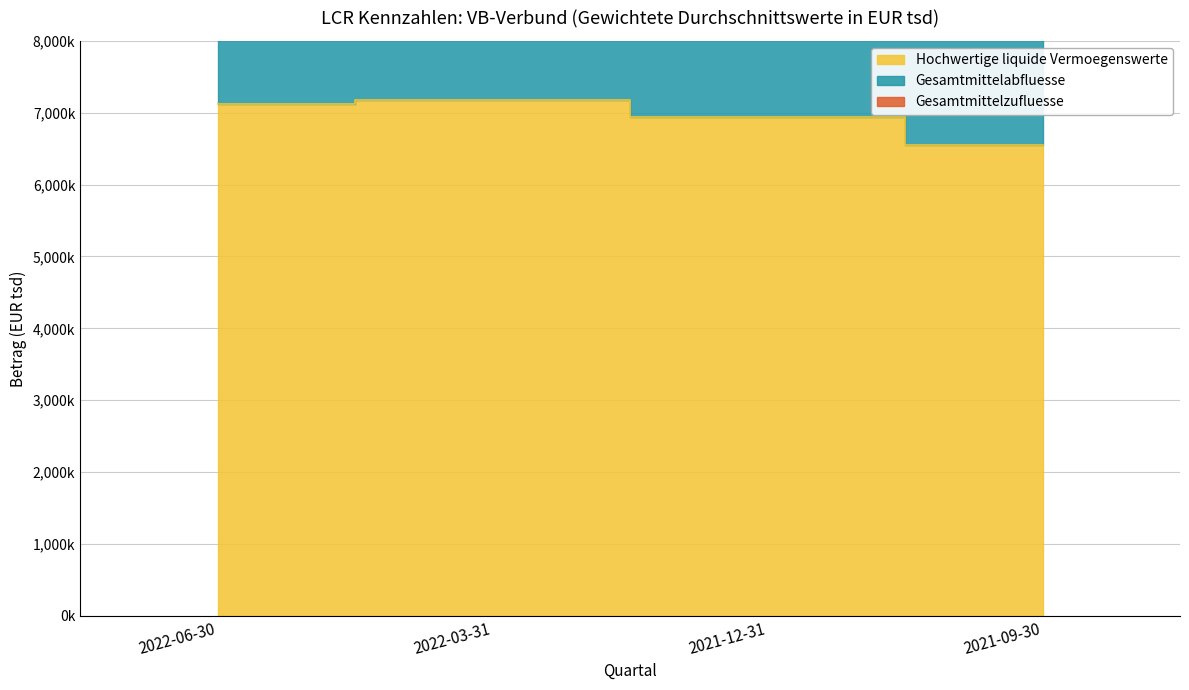

Reading left to right, extract all data points from this chart.

Hochwertige liquide Vermoegenswerte: 2022-06-30=7127859.0	2022-03-31=7176934.3	2021-12-31=6935526.8	2021-09-30=6557455.5
Gesamtmittelabfluesse: 2022-06-30=3369480.0	2022-03-31=3338211.0	2021-12-31=3304870.0	2021-09-30=3264361.0
Gesamtmittelzufluesse: 2022-06-30=141003.0	2022-03-31=142445.0	2021-12-31=147932.0	2021-09-30=146104.0